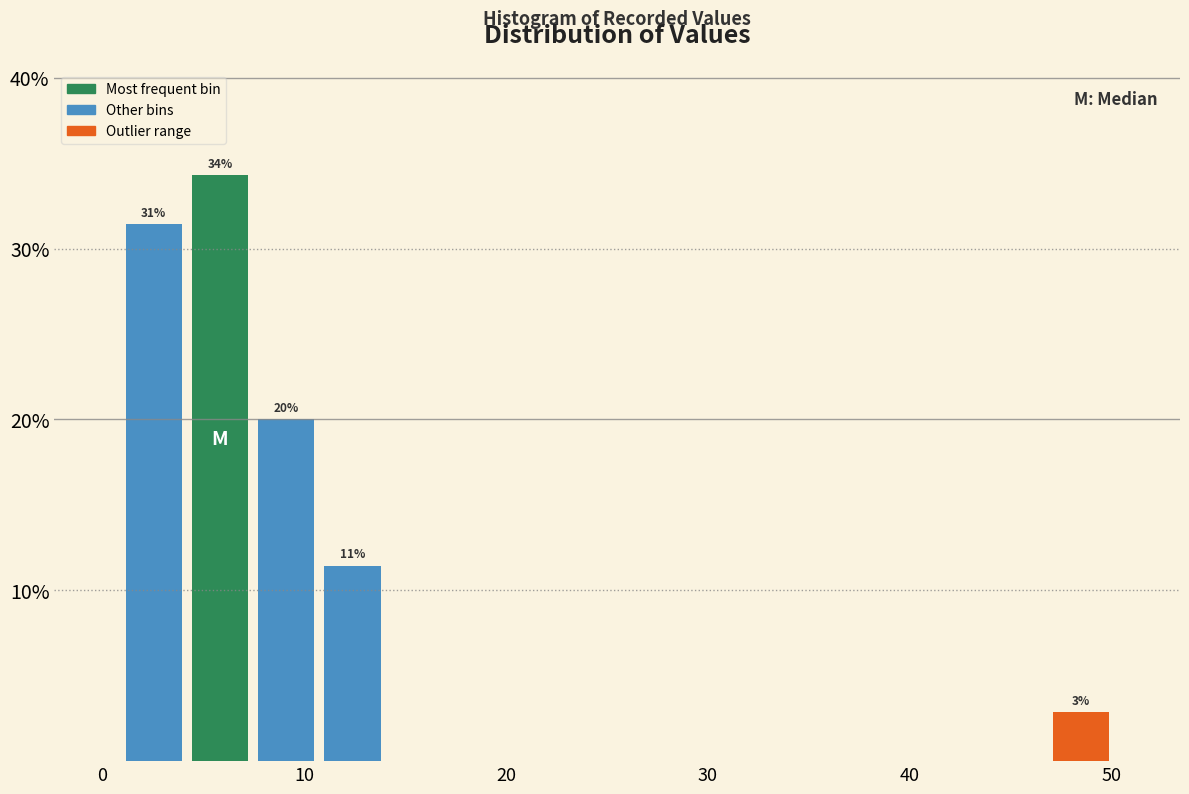

Read against the x-axis, roughly where is the centre of the tallest bar?

6